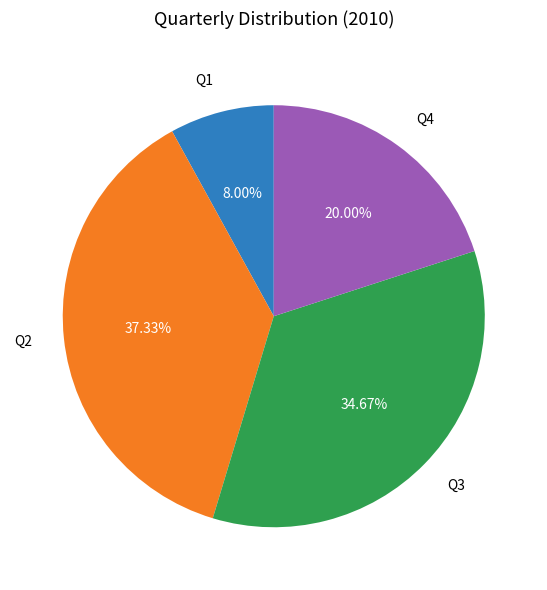

Is it true that Q4 is 20% of the pie?

True